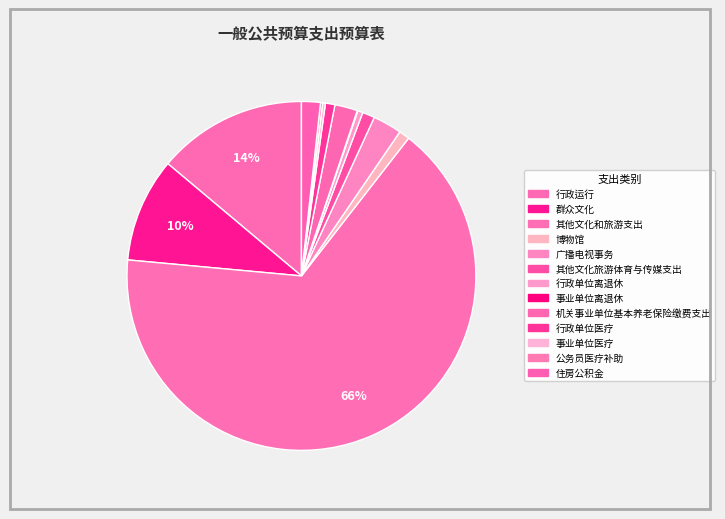

How many slices are in this pie chart?

13